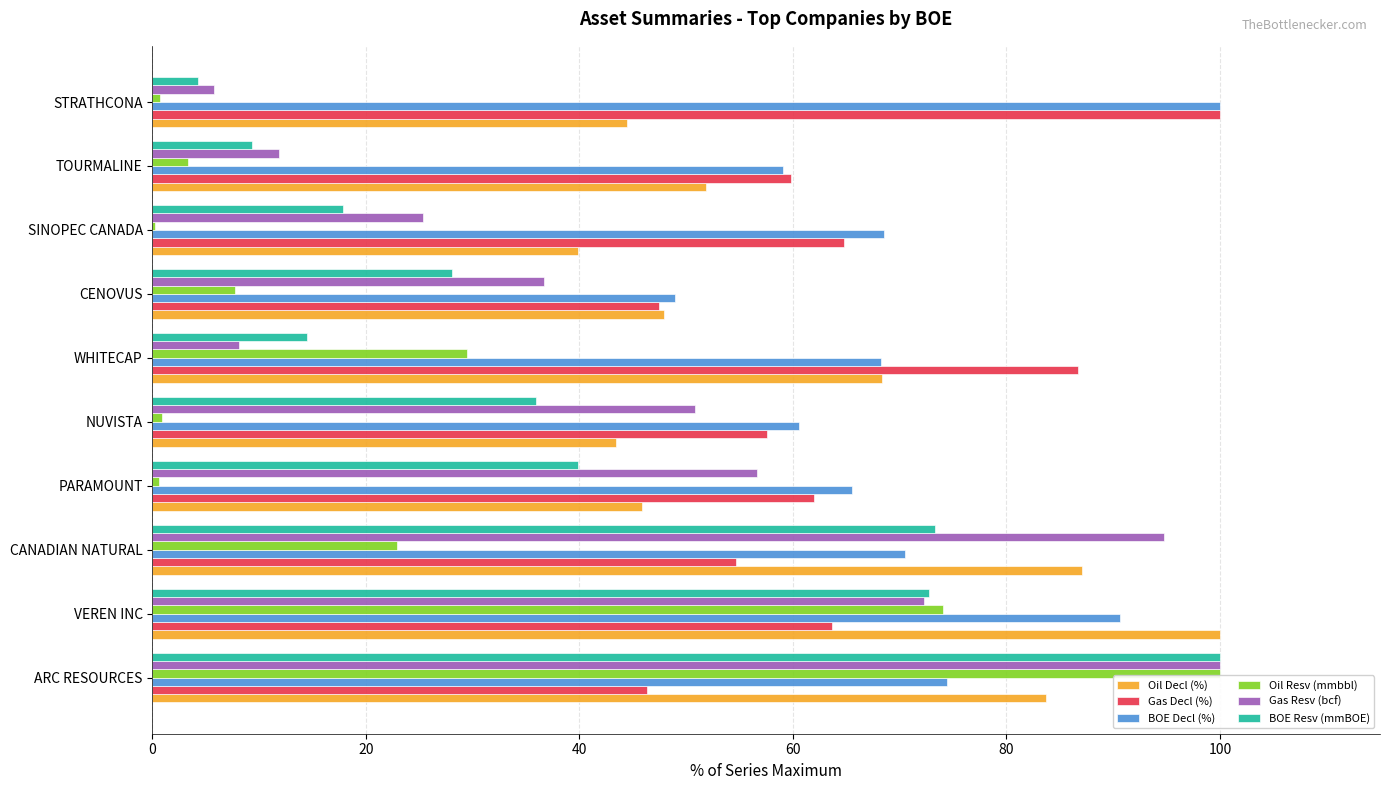

True or false: Gas Resv (bcf) has a value of 5.8 at STRATHCONA.

True